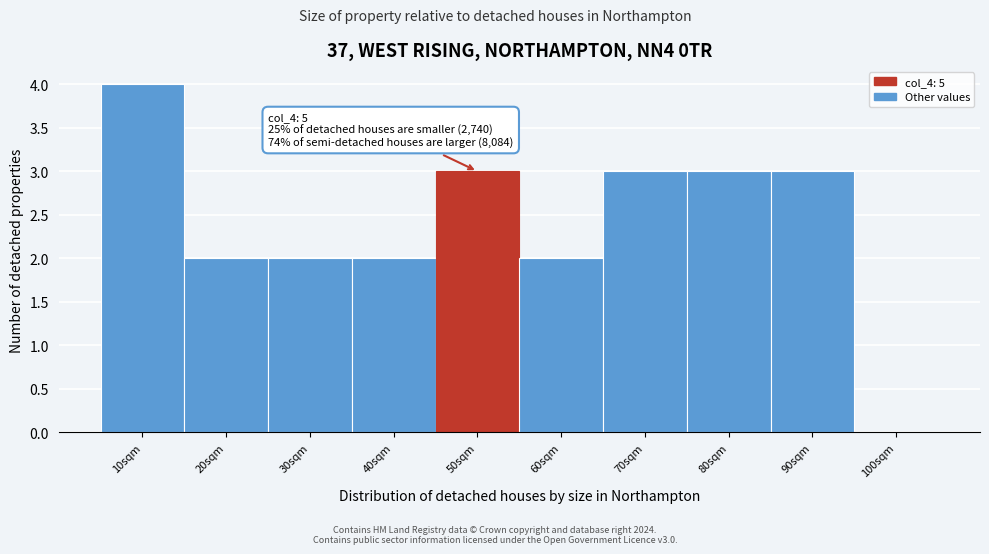

Reading right to left, transcribe all the data shown in this chart.

100sqm=0	90sqm=3	80sqm=3	70sqm=3	60sqm=2	50sqm=3	40sqm=2	30sqm=2	20sqm=2	10sqm=4